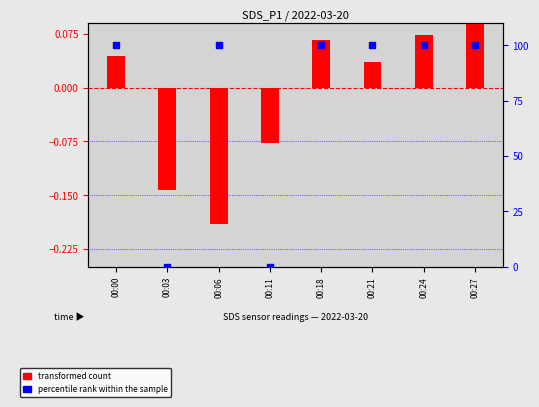

What is the change in value from 00:00 to 00:11?

-100